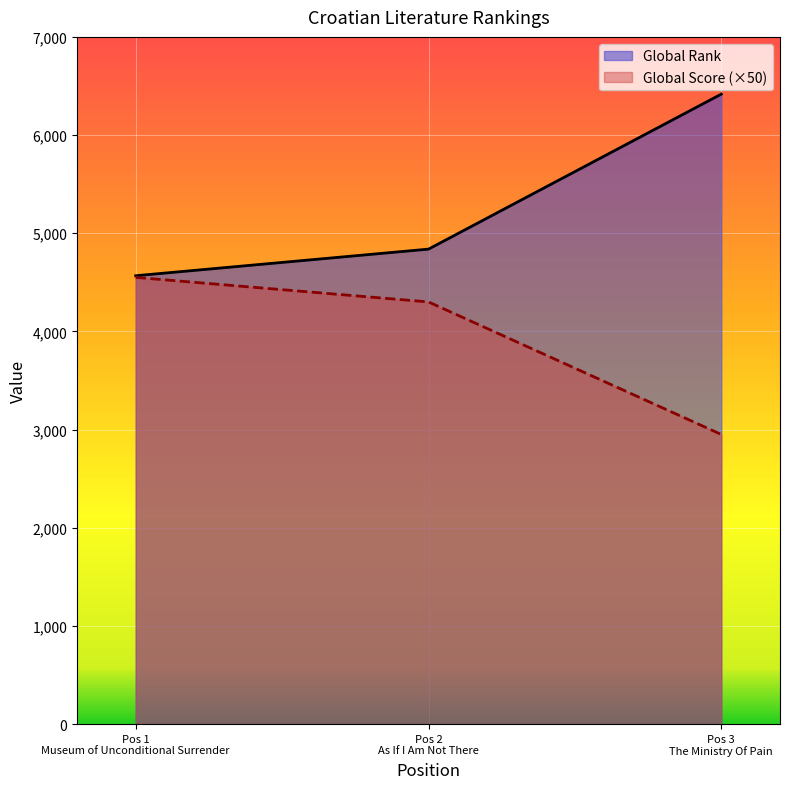

What is the difference between the Global Rank values at Pos 2
As If I Am Not There and Pos 3
The Ministry Of Pain?

1579